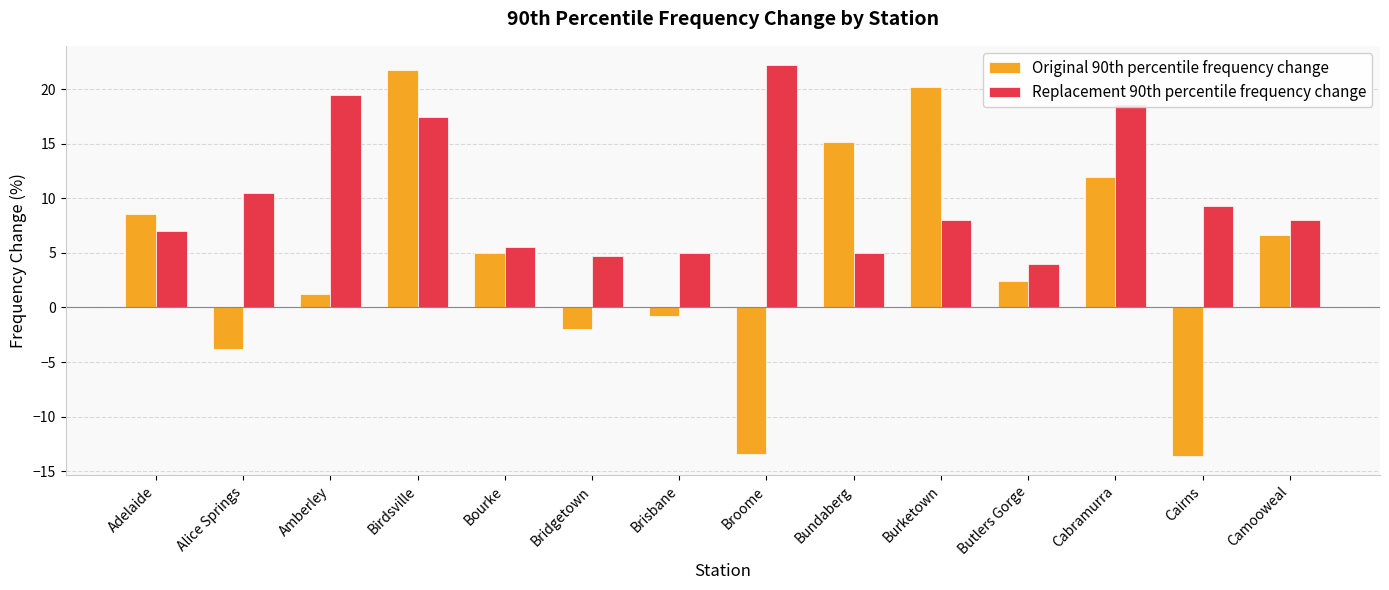

Reading left to right, extract all data points from this chart.

Original 90th percentile frequency change: Adelaide=8.6	Alice Springs=-3.8	Amberley=1.2	Birdsville=21.8	Bourke=5.0	Bridgetown=-2.0	Brisbane=-0.8	Broome=-13.4	Bundaberg=15.2	Burketown=20.2	Butlers Gorge=2.4	Cabramurra=12.0	Cairns=-13.6	Camooweal=6.6
Replacement 90th percentile frequency change: Adelaide=7.0	Alice Springs=10.5	Amberley=19.5	Birdsville=17.5	Bourke=5.5	Bridgetown=4.7	Brisbane=5.0	Broome=22.2	Bundaberg=5.0	Burketown=8.0	Butlers Gorge=4.0	Cabramurra=18.7	Cairns=9.3	Camooweal=8.0